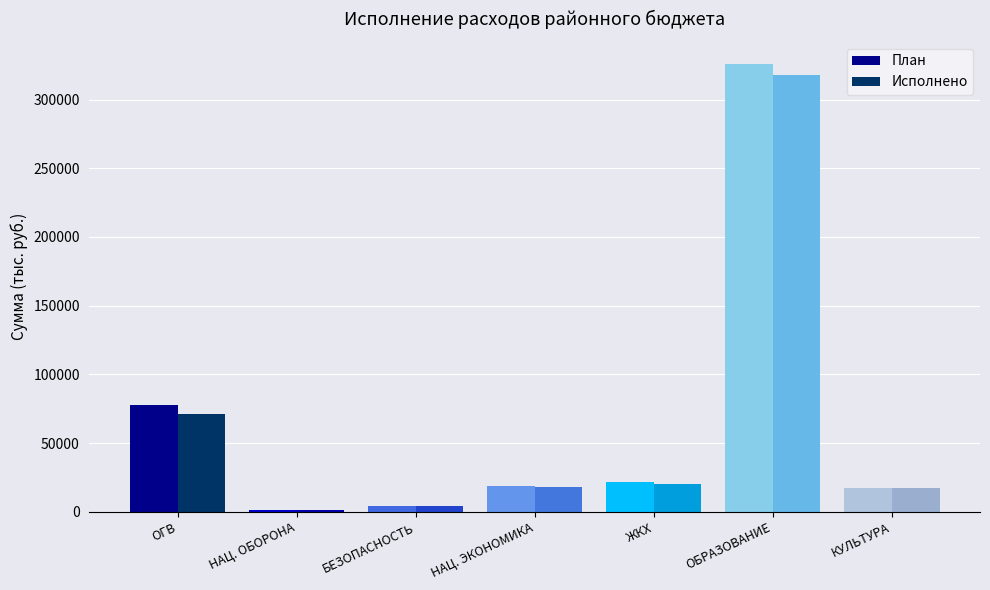

At which category is the sum across all series the highest?

ОБРАЗОВАНИЕ